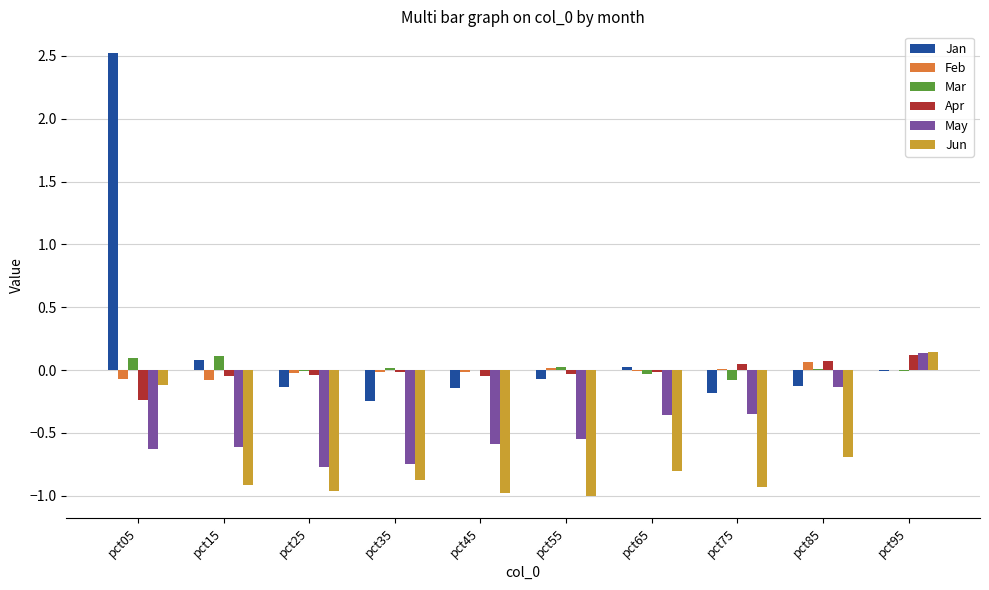

What is the sum of all May values?

-4.6